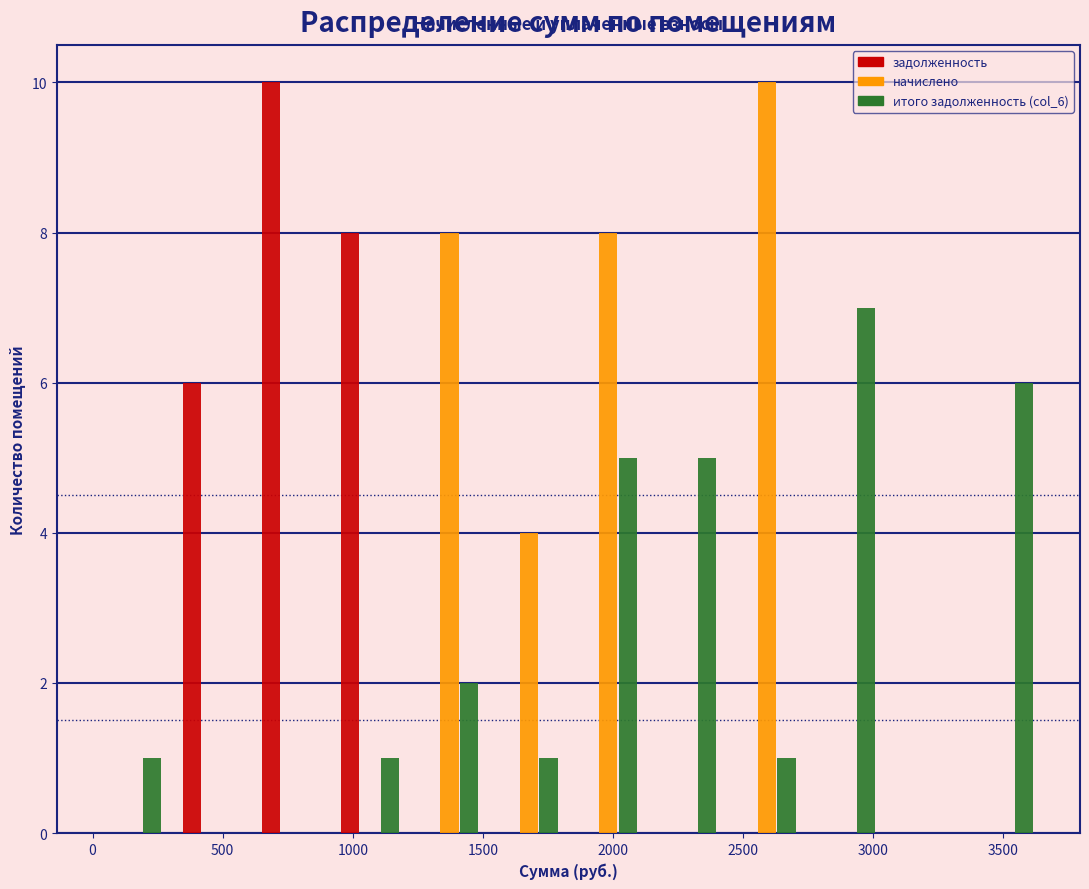

What is the height of the начислено bar covering 1500 to 1850 on the x-axis? Neither the bar edges nor the heights are printed on the chart, so give them approximately, as read against the axes.

4